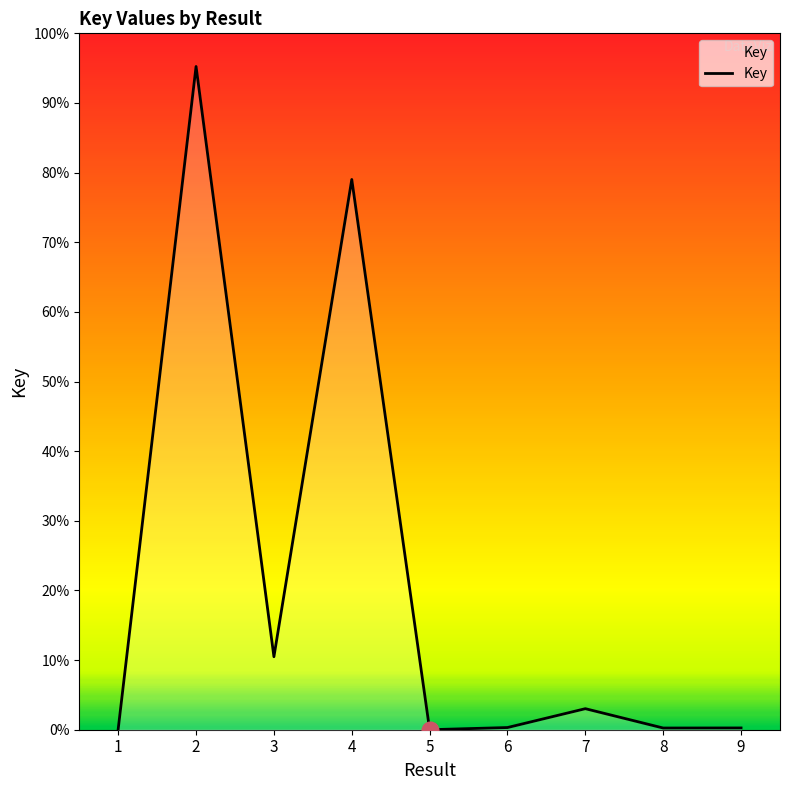

True or false: the data shows 940010 at 8.

False